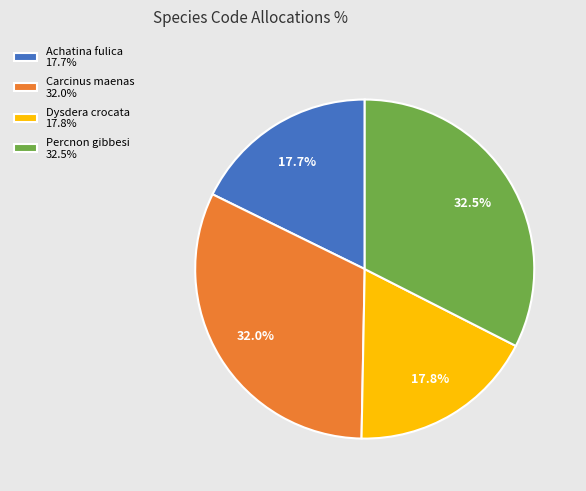

What percentage is the Carcinus maenas slice, to the nearest percent?

32%